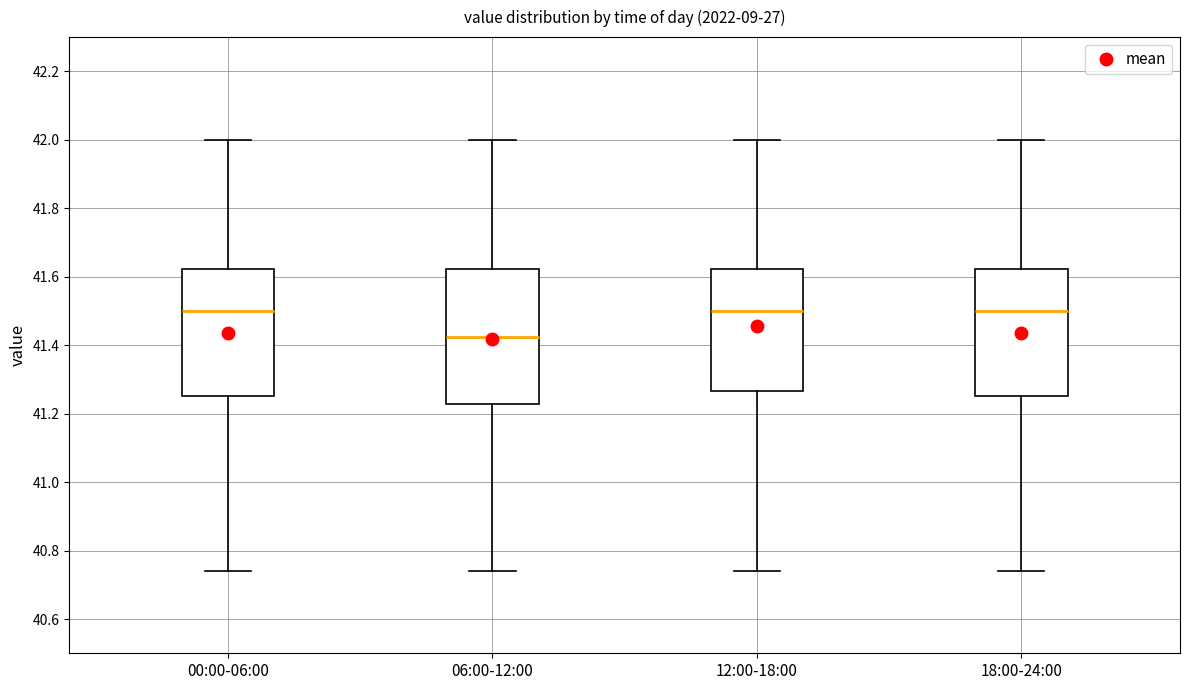

Which box has the lowest median line?

06:00-12:00